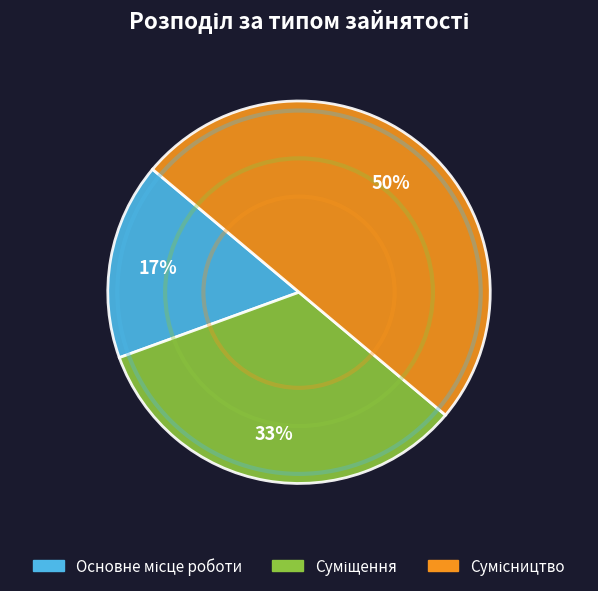

Count the number of slices in the pie.

3